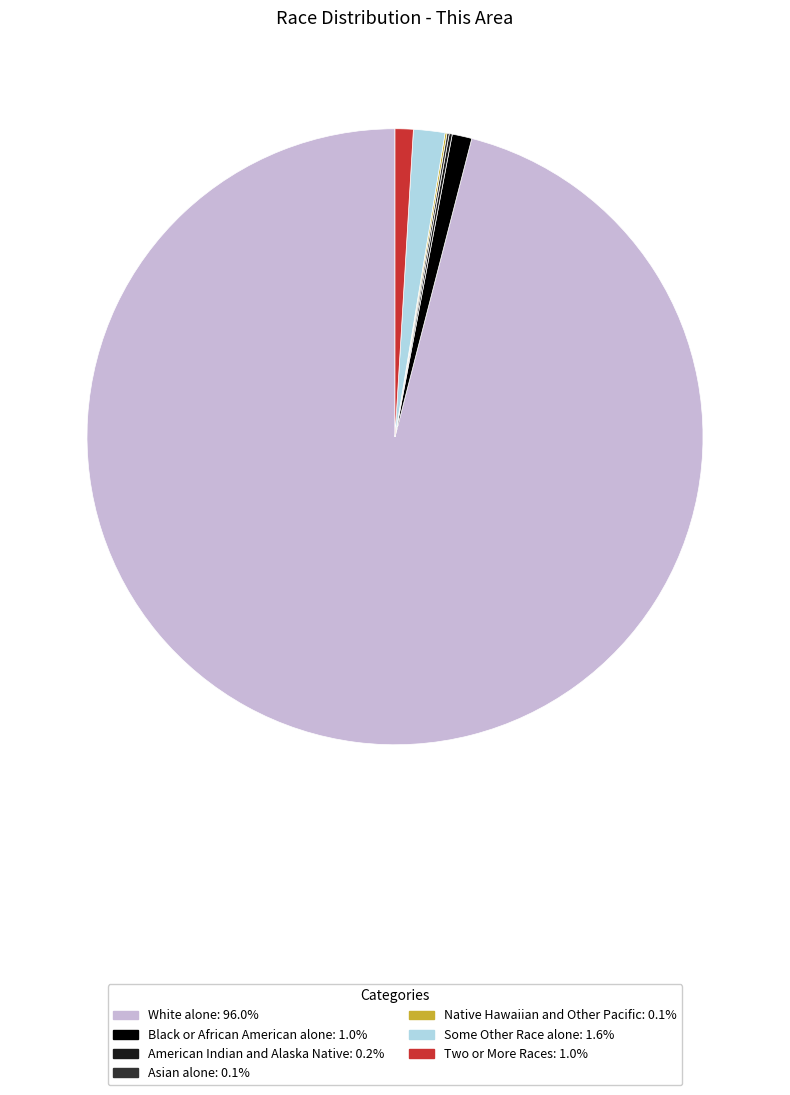

Combined, do Black or African American alone and White alone account for over 50%?

Yes